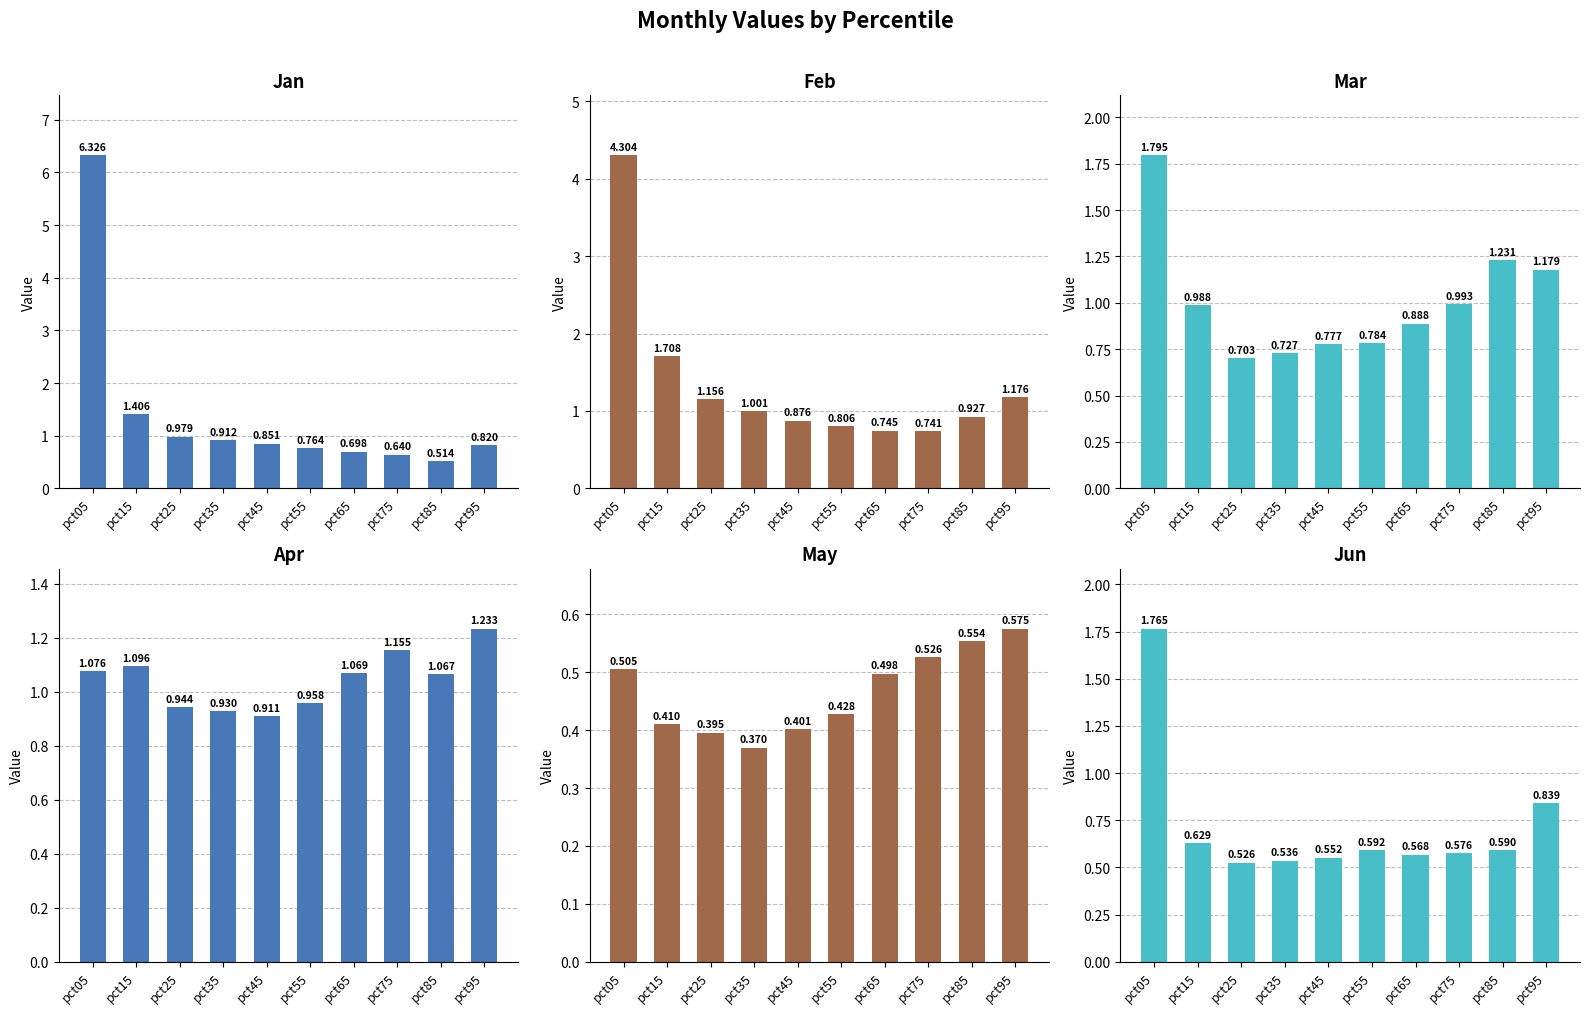

At pct65, list the series in order from smallest to largest.

May, Jun, Jan, Feb, Mar, Apr